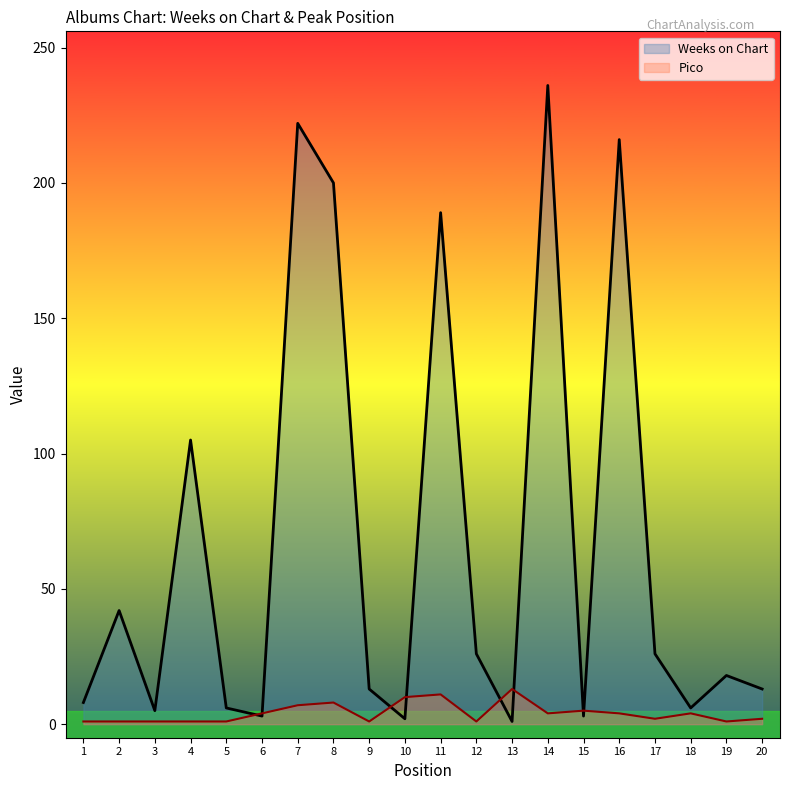

How many times do Pico and Weeks on Chart cross each other?

8